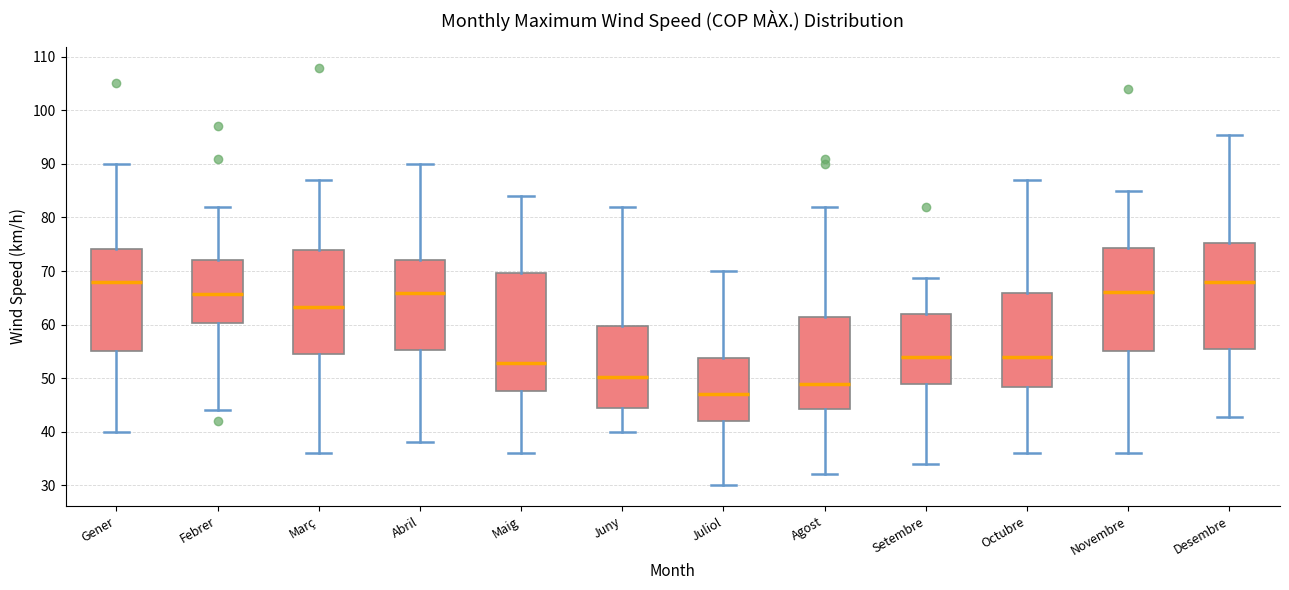

Comparing the boxes themselves (not the whiskers), which one is the tallest?

Maig